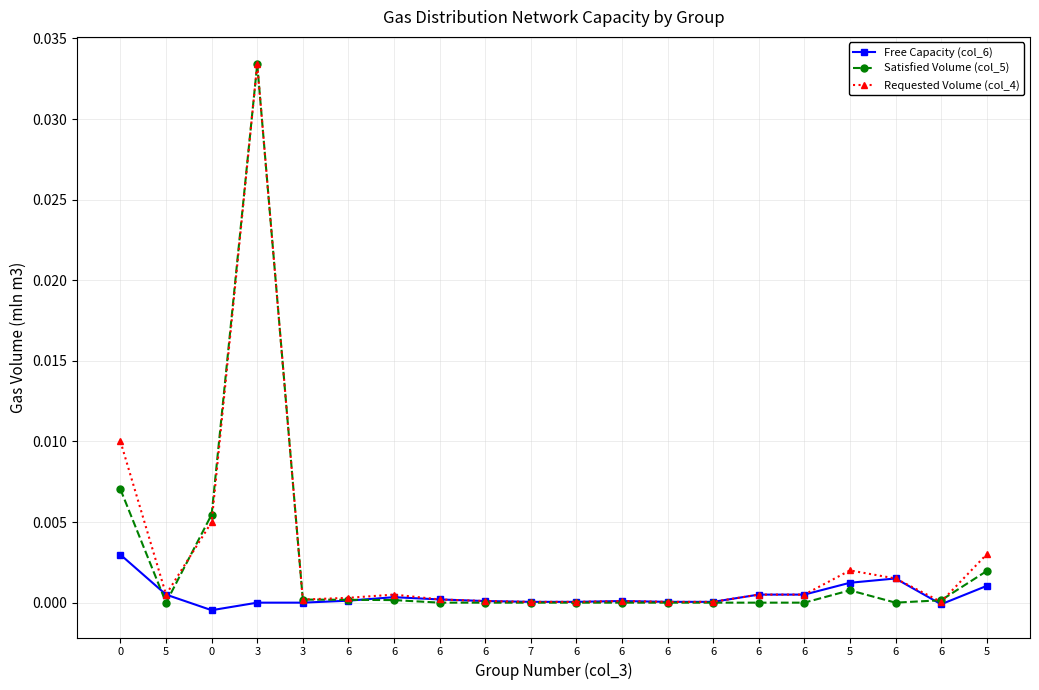

Is it true that Requested Volume (col_4) equals 0.0 at 6?

True